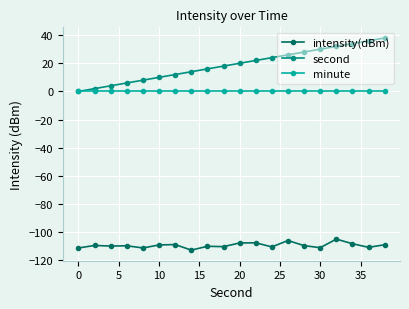

True or false: intensity(dBm) and minute cross at least once.

False